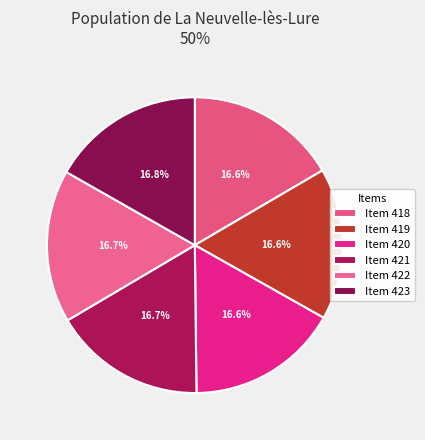

How many slices are in this pie chart?

6